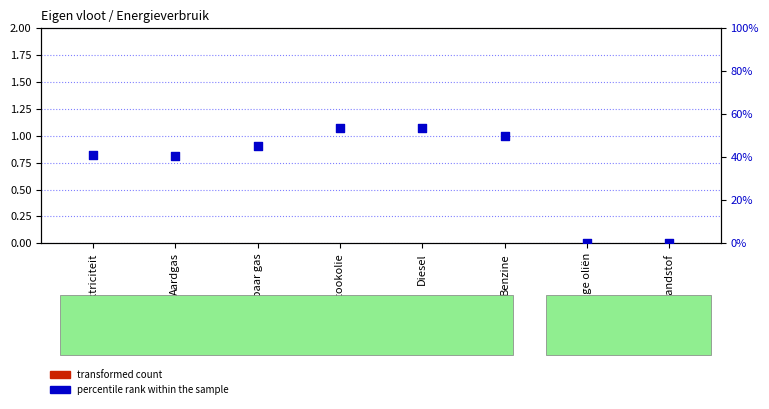

Which series has the largest total across all categories?

percentile rank within the sample